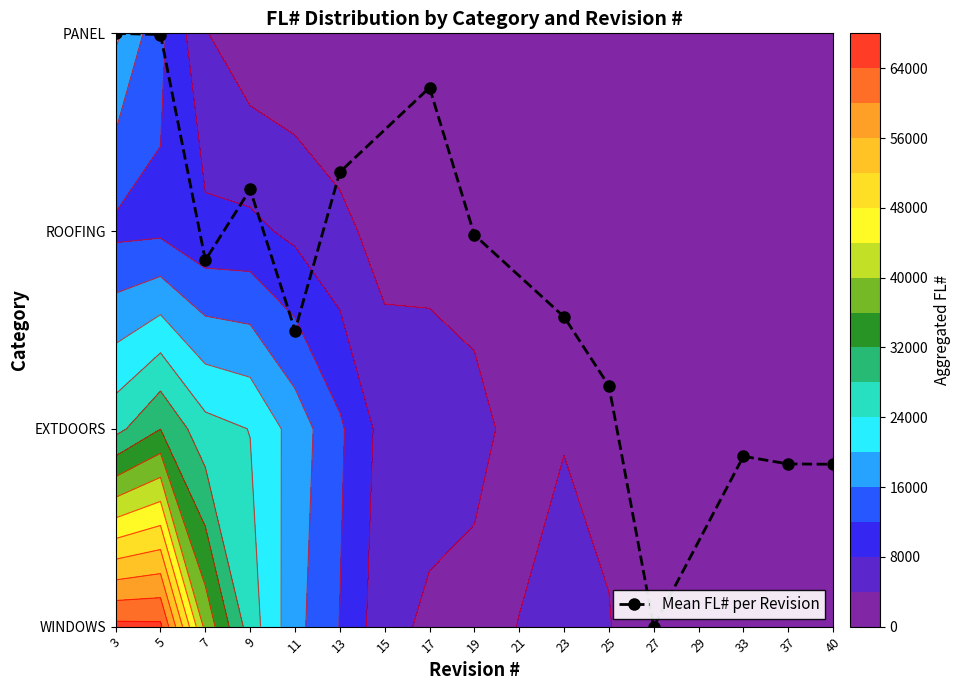

Which has a higher value, 40 or 17?

17